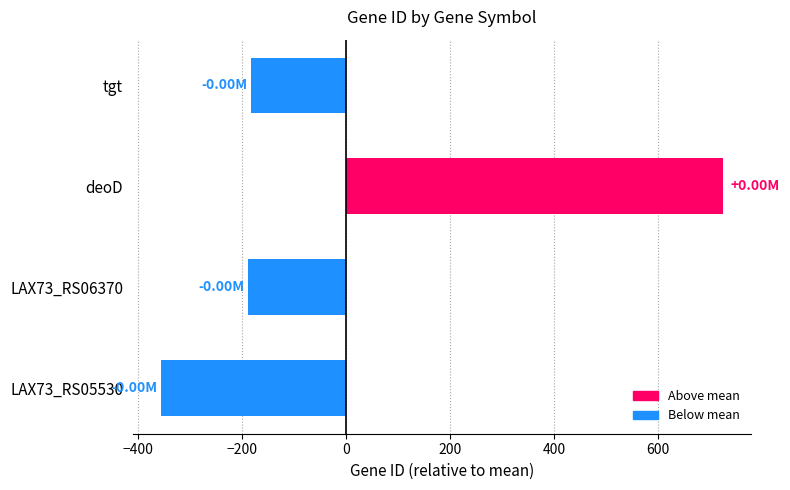

Which label corresponds to the largest value in the chart?

deoD